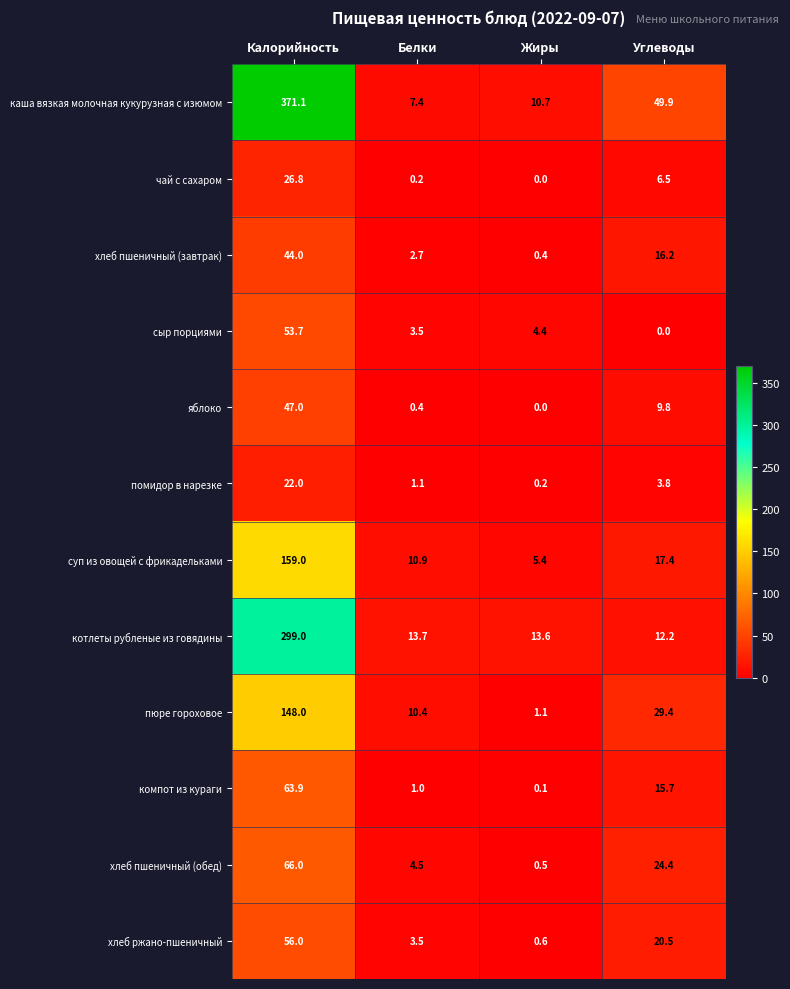

Count the number of categories in the chart.

4